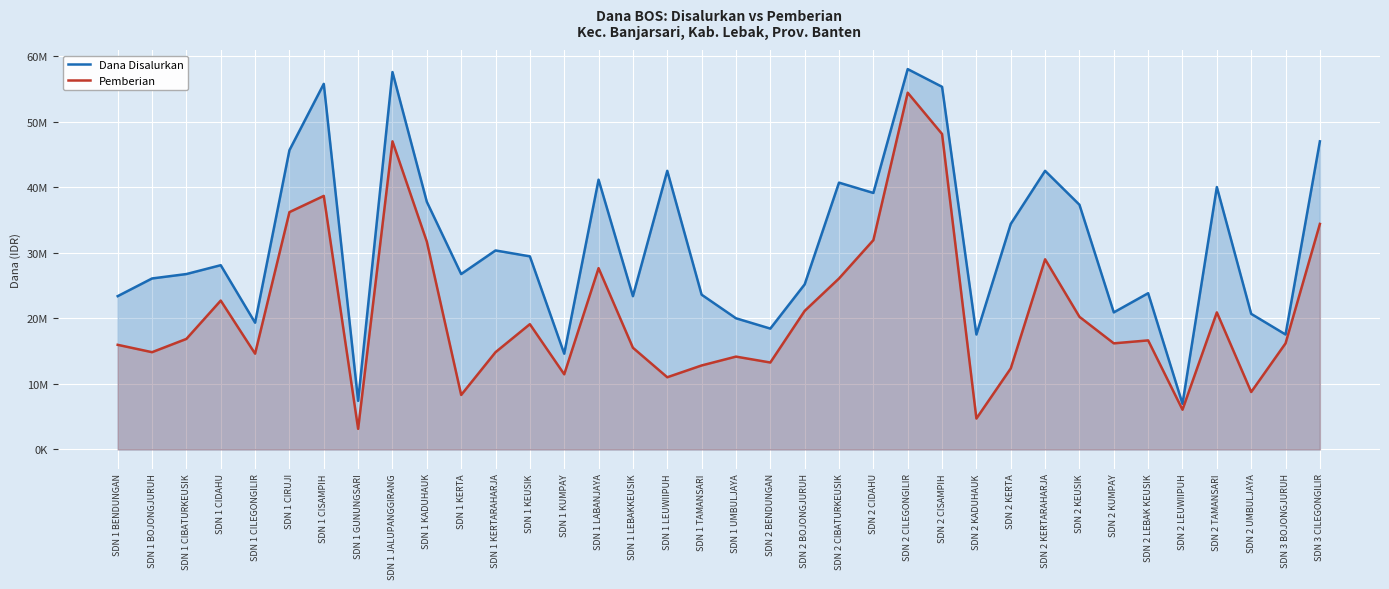

Reading left to right, what are all the values shown in this chart?

Dana Disalurkan: SDN 1 BENDUNGAN=23400000	SDN 1 BOJONGJURUH=26100000	SDN 1 CIBATURKEUSIK=26775000	SDN 1 CIDAHU=28125000	SDN 1 CILEGONGILIR=19350000	SDN 1 CIRUJI=45675000	SDN 1 CISAMPIH=55800000	SDN 1 GUNUNGSARI=7425000	SDN 1 JALUPANGGIRANG=57600000	SDN 1 KADUHAUK=37800000	SDN 1 KERTA=26775000	SDN 1 KERTARAHARJA=30375000	SDN 1 KEUSIK=29475000	SDN 1 KUMPAY=14625000	SDN 1 LABANJAYA=41175000	SDN 1 LEBAKKEUSIK=23400000	SDN 1 LEUWIIPUH=42525000	SDN 1 TAMANSARI=23625000	SDN 1 UMBULJAYA=20025000	SDN 2 BENDUNGAN=18450000	SDN 2 BOJONGJURUH=25200000	SDN 2 CIBATURKEUSIK=40725000	SDN 2 CIDAHU=39150000	SDN 2 CILEGONGILIR=58050000	SDN 2 CISAMPIH=55350000	SDN 2 KADUHAUK=17550000	SDN 2 KERTA=34425000	SDN 2 KERTARAHARJA=42525000	SDN 2 KEUSIK=37350000	SDN 2 KUMPAY=20925000	SDN 2 LEBAK KEUSIK=23850000	SDN 2 LEUWIIPUH=6975000	SDN 2 TAMANSARI=40050000	SDN 2 UMBULJAYA=20700000	SDN 3 BOJONGJURUH=17550000	SDN 3 CILEGONGILIR=47025000
Pemberian: SDN 1 BENDUNGAN=15975000	SDN 1 BOJONGJURUH=14850000	SDN 1 CIBATURKEUSIK=16875000	SDN 1 CIDAHU=22725000	SDN 1 CILEGONGILIR=14625000	SDN 1 CIRUJI=36225000	SDN 1 CISAMPIH=38700000	SDN 1 GUNUNGSARI=3150000	SDN 1 JALUPANGGIRANG=47025000	SDN 1 KADUHAUK=31725000	SDN 1 KERTA=8325000	SDN 1 KERTARAHARJA=14850000	SDN 1 KEUSIK=19125000	SDN 1 KUMPAY=11475000	SDN 1 LABANJAYA=27675000	SDN 1 LEBAKKEUSIK=15525000	SDN 1 LEUWIIPUH=11025000	SDN 1 TAMANSARI=12825000	SDN 1 UMBULJAYA=14175000	SDN 2 BENDUNGAN=13275000	SDN 2 BOJONGJURUH=21150000	SDN 2 CIBATURKEUSIK=26100000	SDN 2 CIDAHU=31950000	SDN 2 CILEGONGILIR=54450000	SDN 2 CISAMPIH=48150000	SDN 2 KADUHAUK=4725000	SDN 2 KERTA=12375000	SDN 2 KERTARAHARJA=29025000	SDN 2 KEUSIK=20250000	SDN 2 KUMPAY=16200000	SDN 2 LEBAK KEUSIK=16650000	SDN 2 LEUWIIPUH=6075000	SDN 2 TAMANSARI=20925000	SDN 2 UMBULJAYA=8775000	SDN 3 BOJONGJURUH=16200000	SDN 3 CILEGONGILIR=34425000